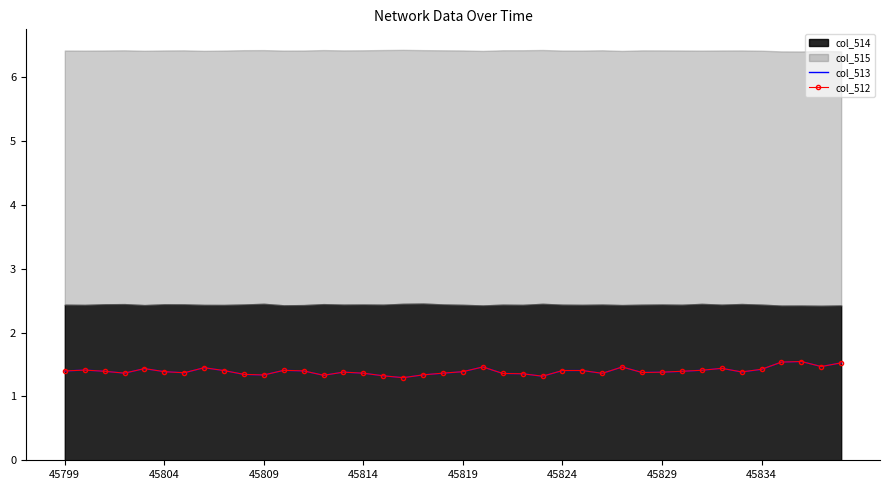

The col_512 series shows 1.4 at 45814. True or false?

True